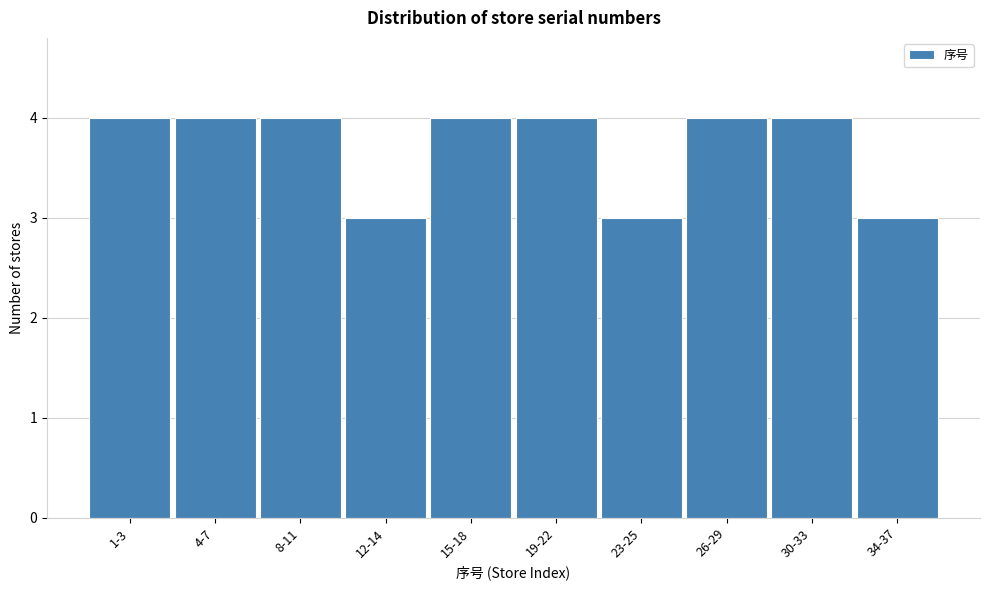

Reading left to right, transcribe all the data shown in this chart.

4	4	4	3	4	4	3	4	4	3